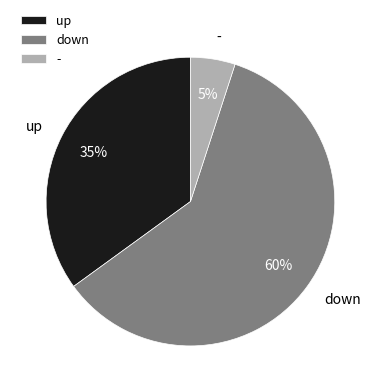

What is the ratio of the value at up to the value at down?

0.6